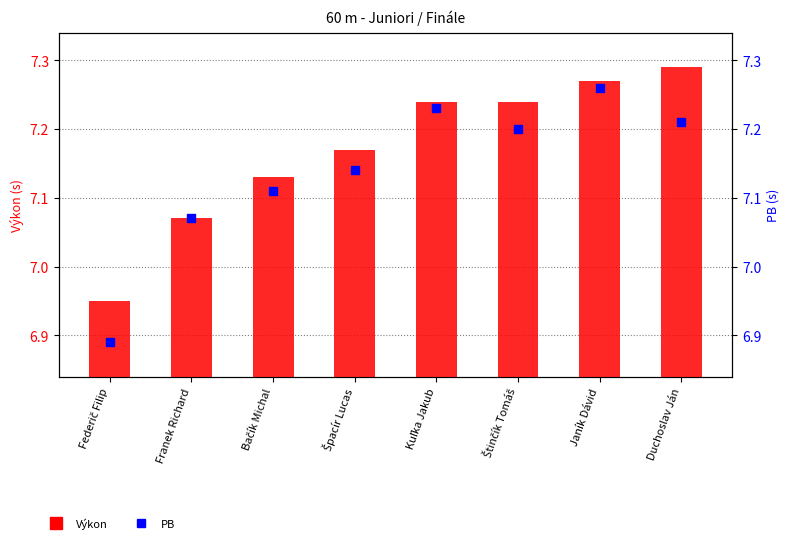

At how many categories does at least one series exceed 7?

7